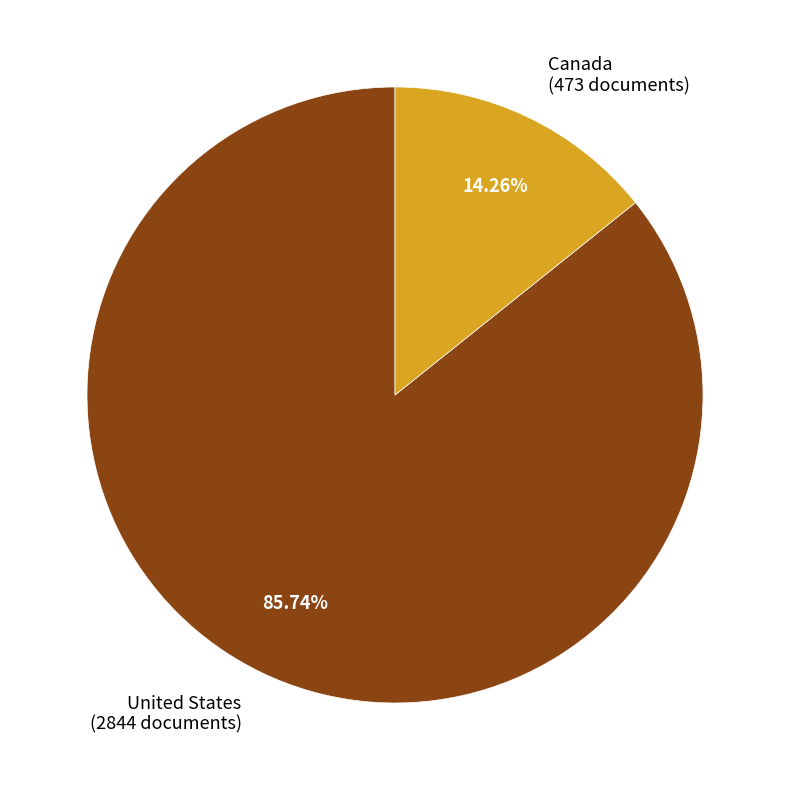

How many slices are in this pie chart?

2